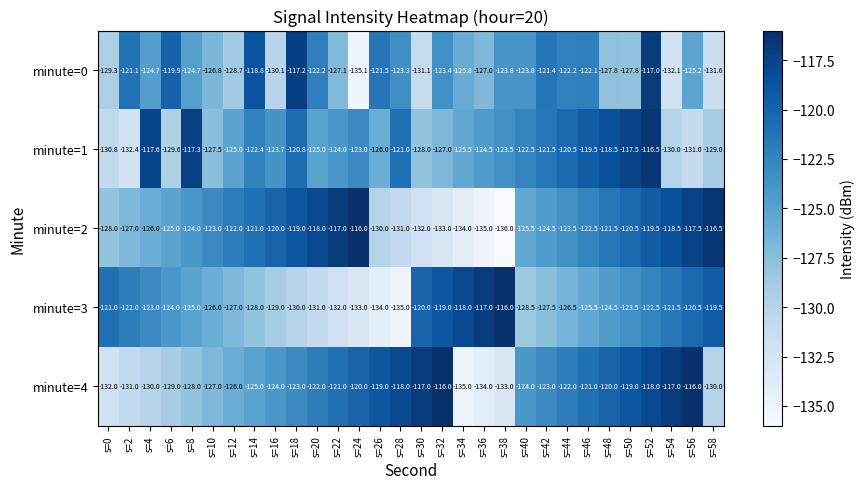

The value of minute=4 at s=10 is -127.0. True or false?

True